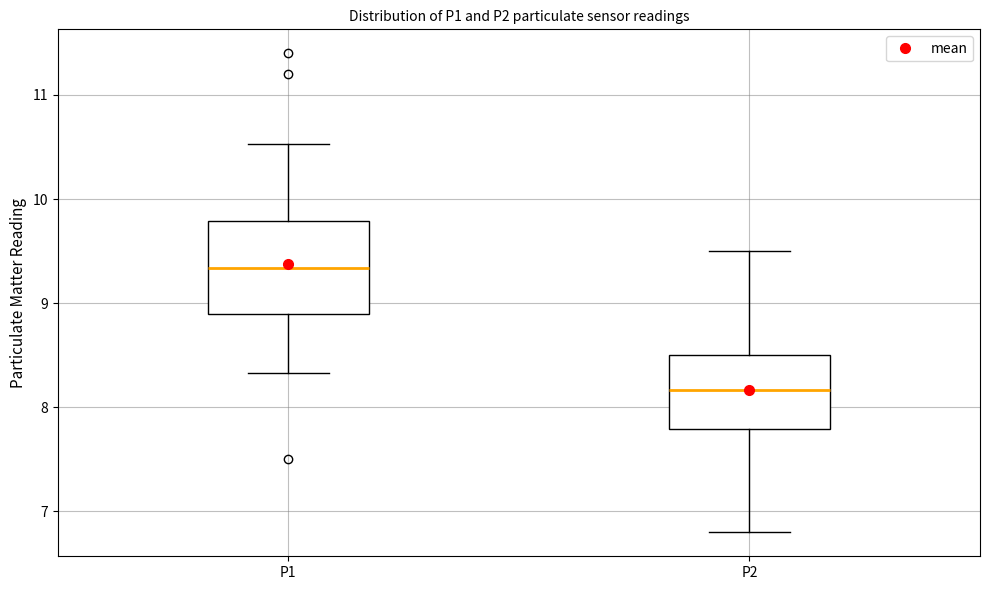

Which box's median line is the lowest?

P2